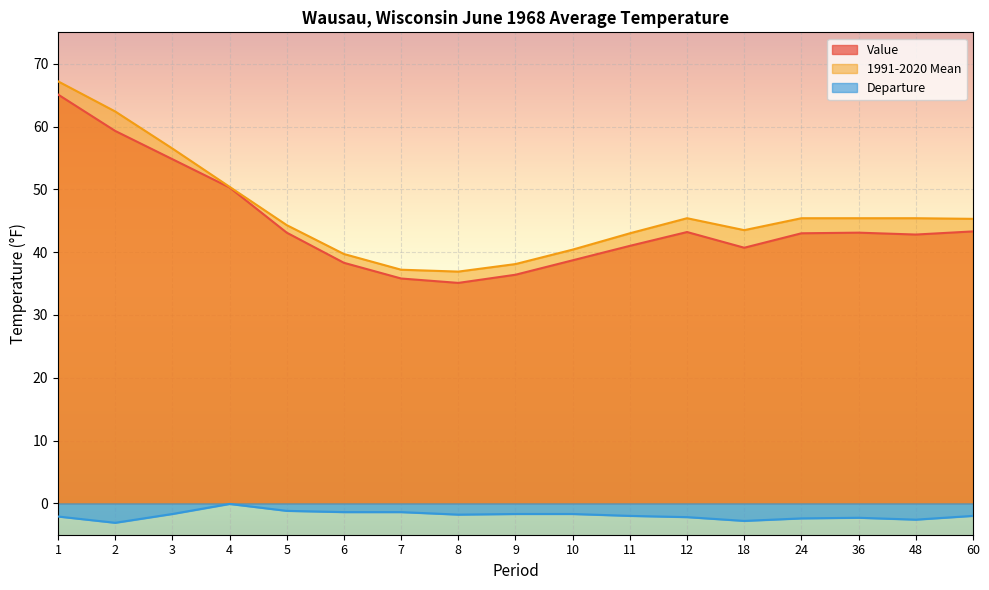

True or false: 1991-2020 Mean and Value intersect in this chart.

False